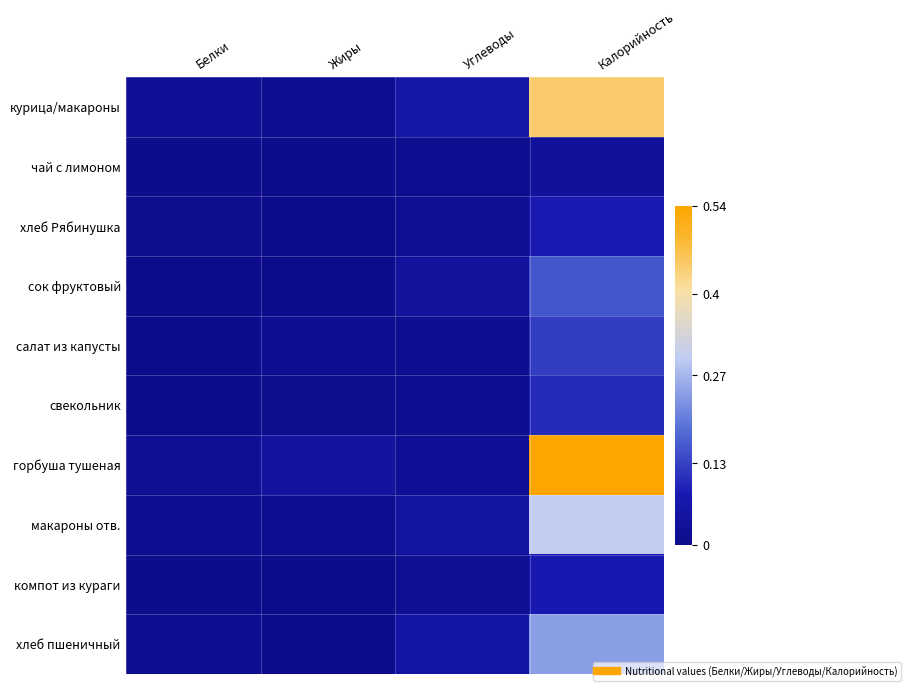

List the series in order of their peak value, highest first.

горбуша тушеная, курица/макароны, макароны отв., хлеб пшеничный, сок фруктовый, салат из капусты, свекольник, хлеб Рябинушка, компот из кураги, чай с лимоном